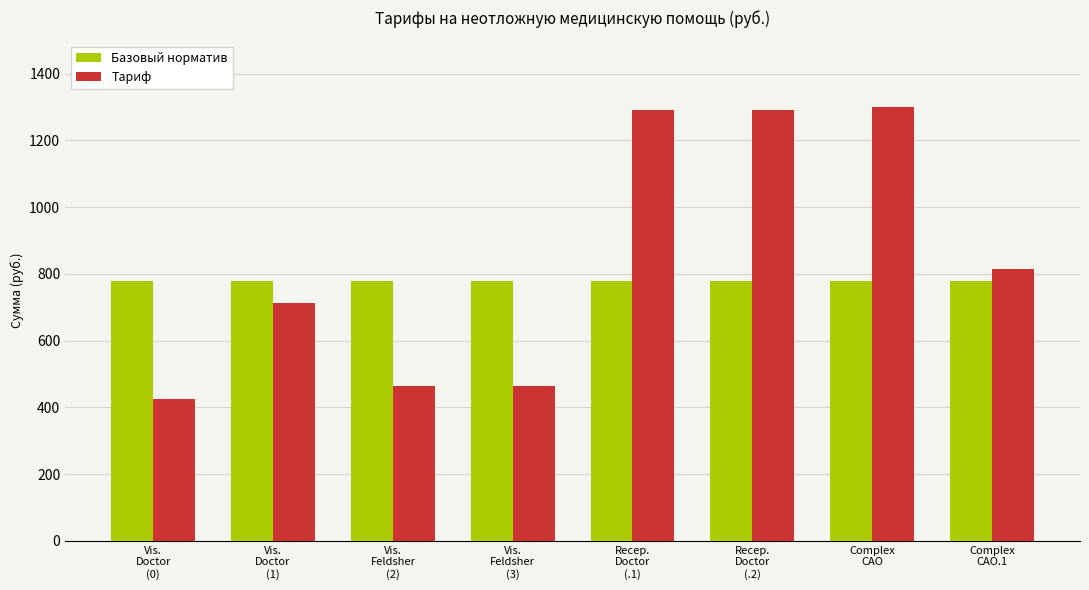

What is the smallest value displayed?

426.0